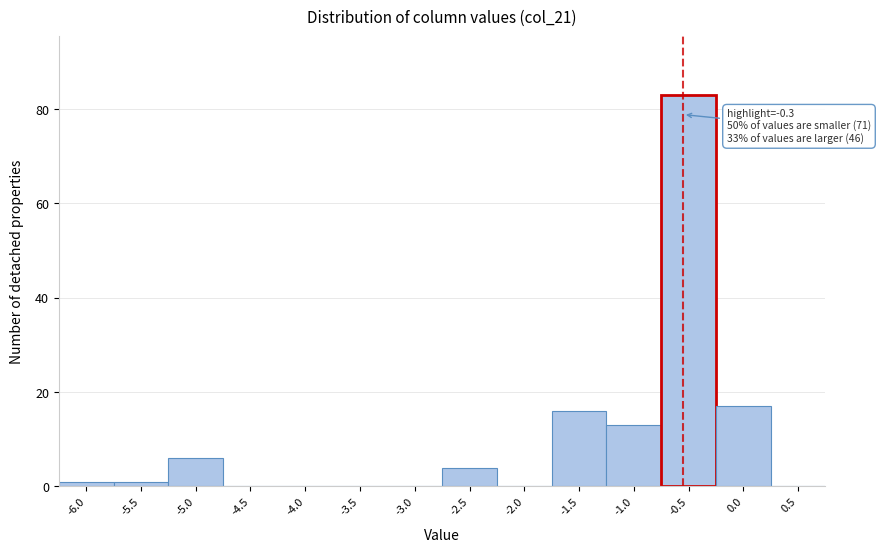

Reading right to left, what are all the values shown in this chart?

0.5=0	0.0=17	-0.5=83	-1.0=13	-1.5=16	-2.0=0	-2.5=4	-3.0=0	-3.5=0	-4.0=0	-4.5=0	-5.0=6	-5.5=1	-6.0=1